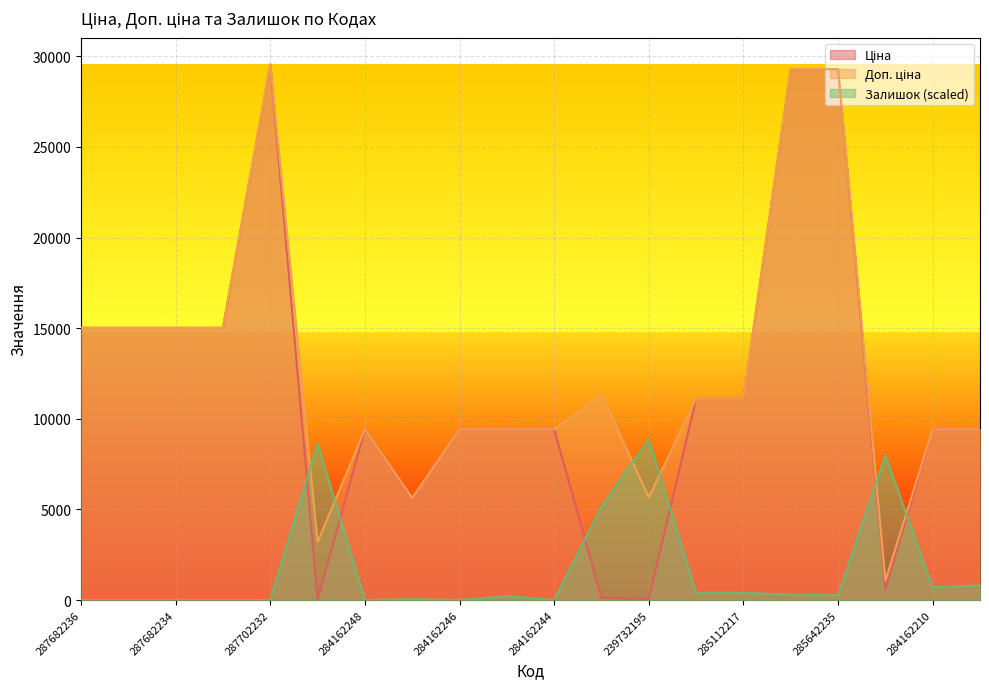

What is the label of the 20th point from the left?

284162209